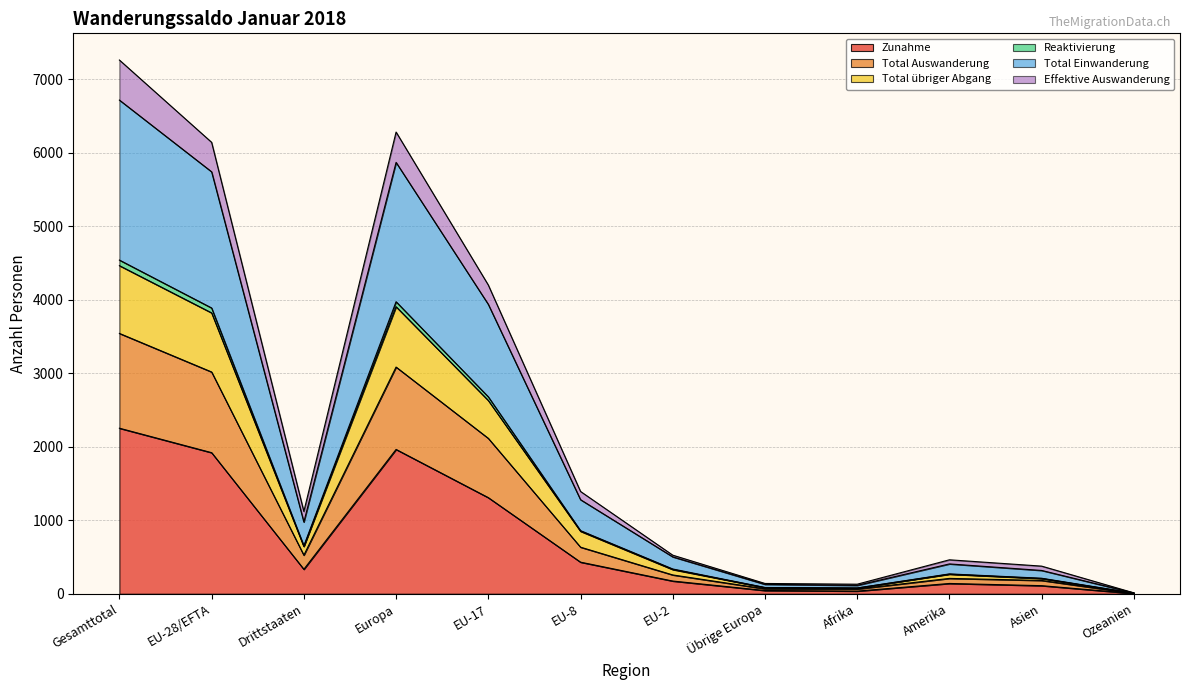

Which category has the highest value in the Zunahme series?

Gesamttotal